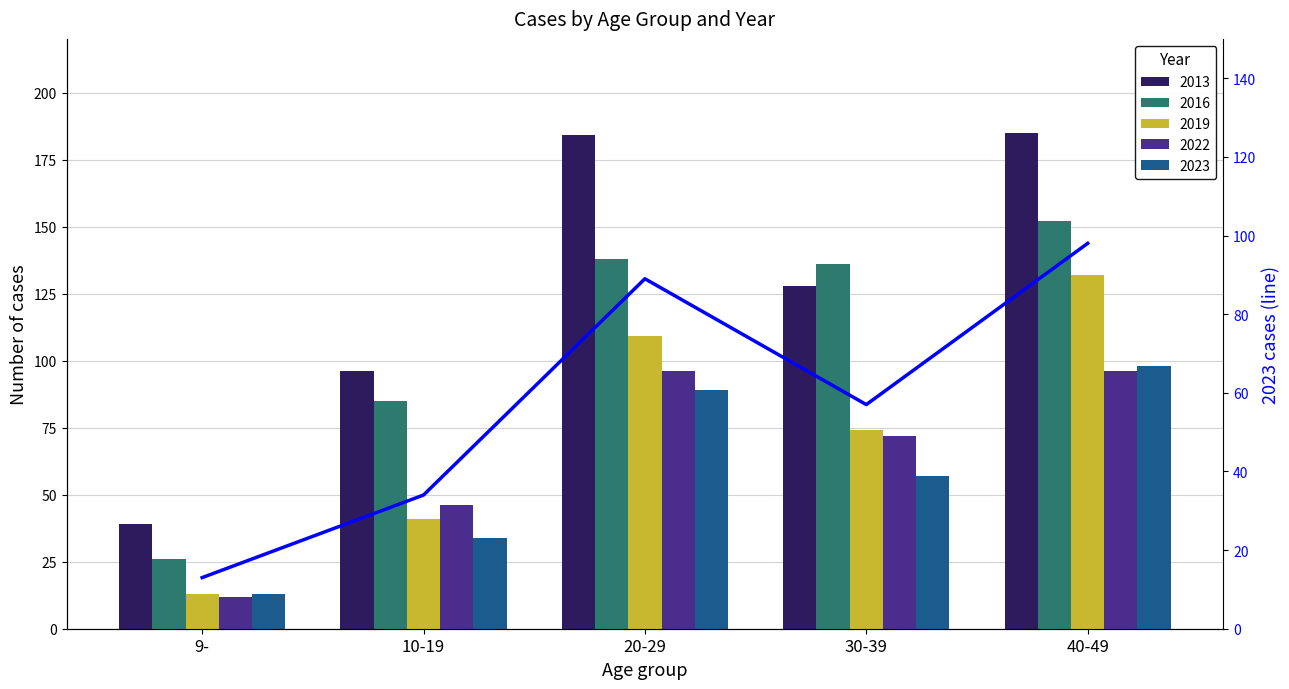

What is the difference between the maximum and minimum values?

85